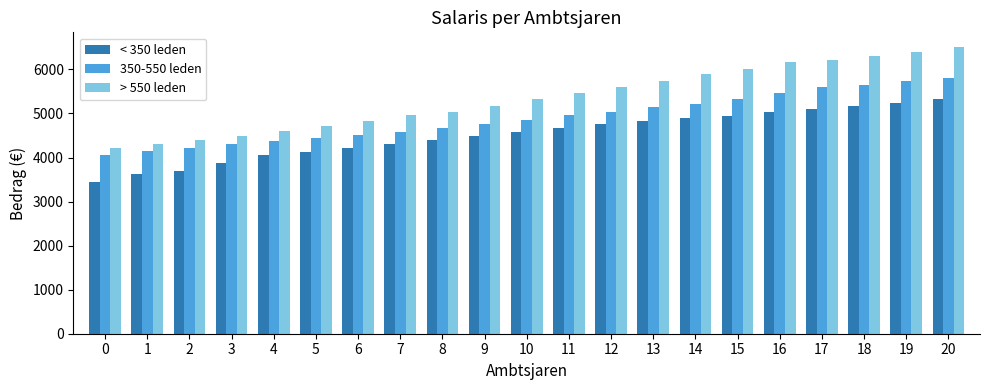

How many data points in 350-550 leden are less than 4857?

10